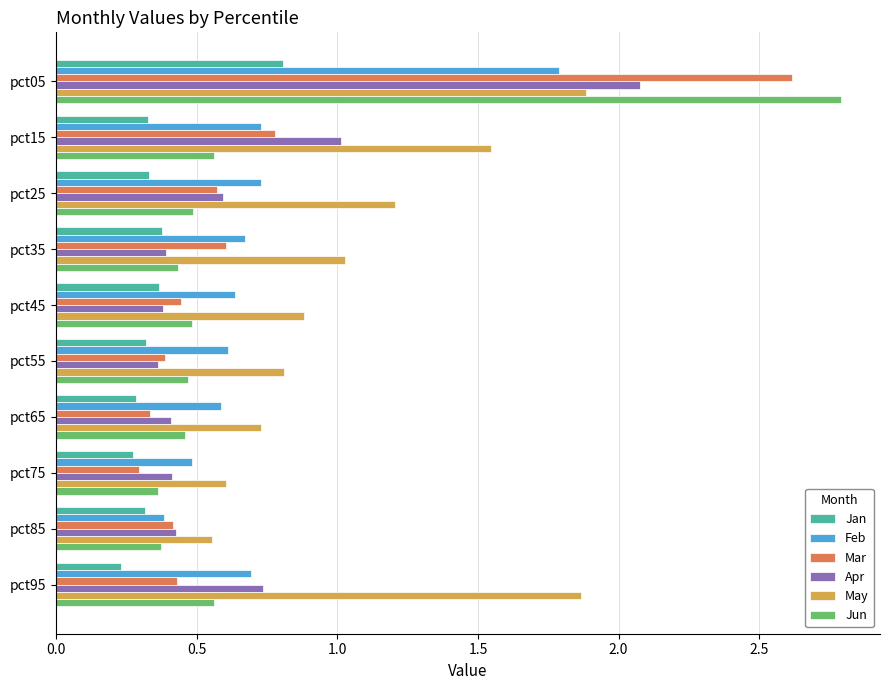

The May series shows 1.8 at pct25. True or false?

False